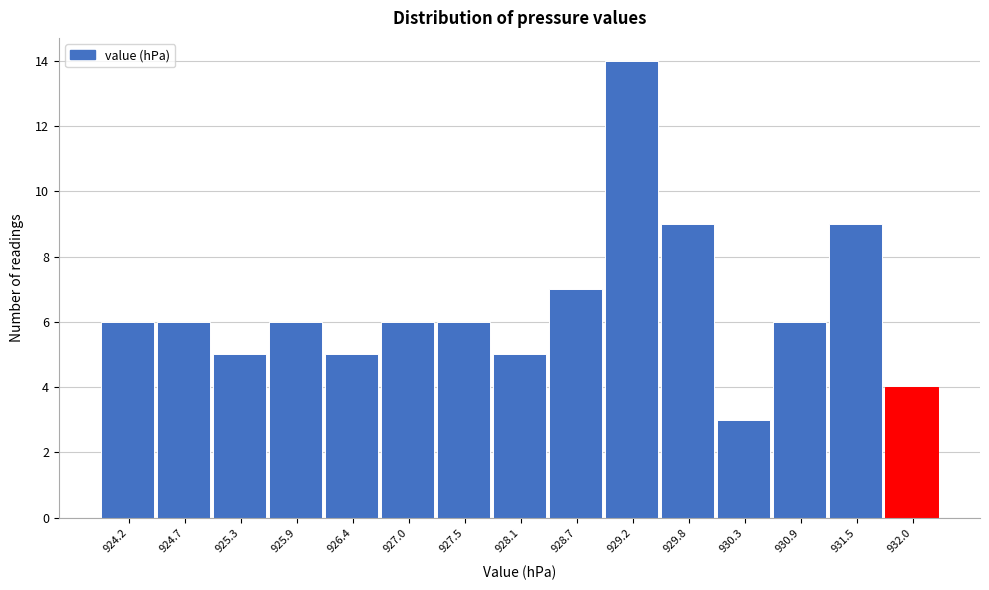

What is the height of the bar covering 927.26 to 927.82 on the x-axis? Neither the bar edges nor the heights are printed on the chart, so give them approximately, as read against the axes.

6